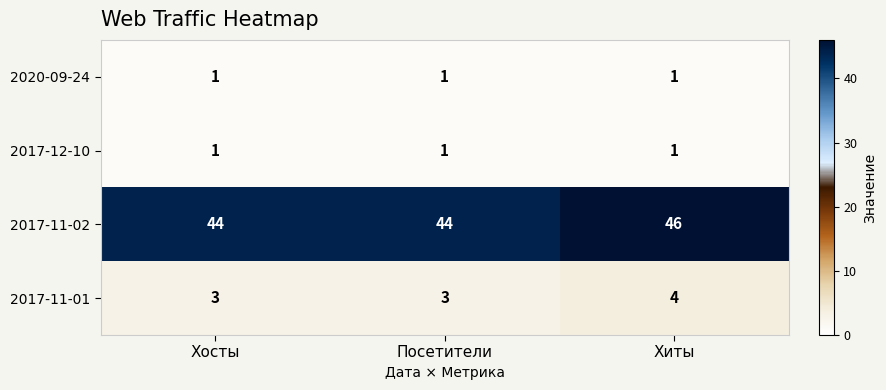

At which category does the chart reach its peak across all series?

Хиты